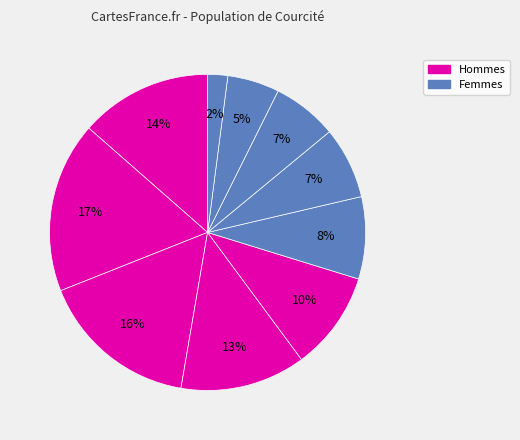

How many slices are in this pie chart?

10